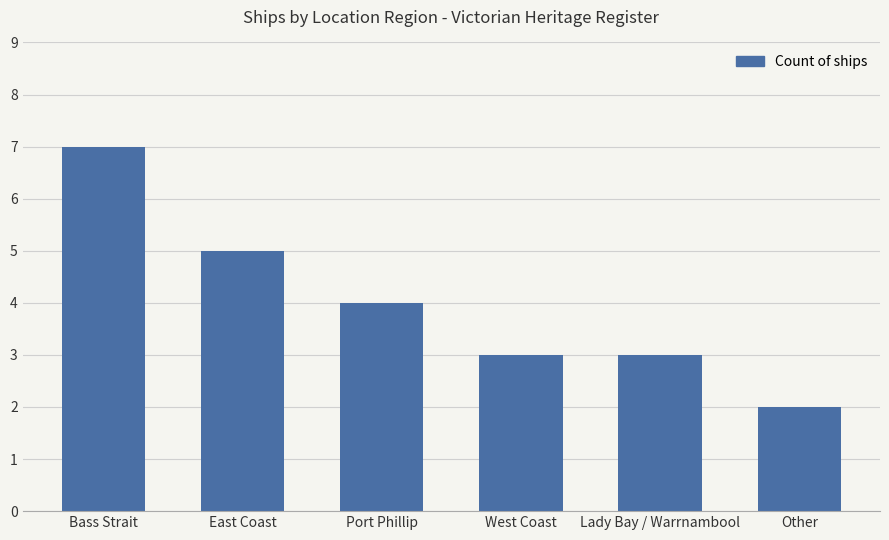

What is the difference between the values at Lady Bay / Warrnambool and Port Phillip?

1